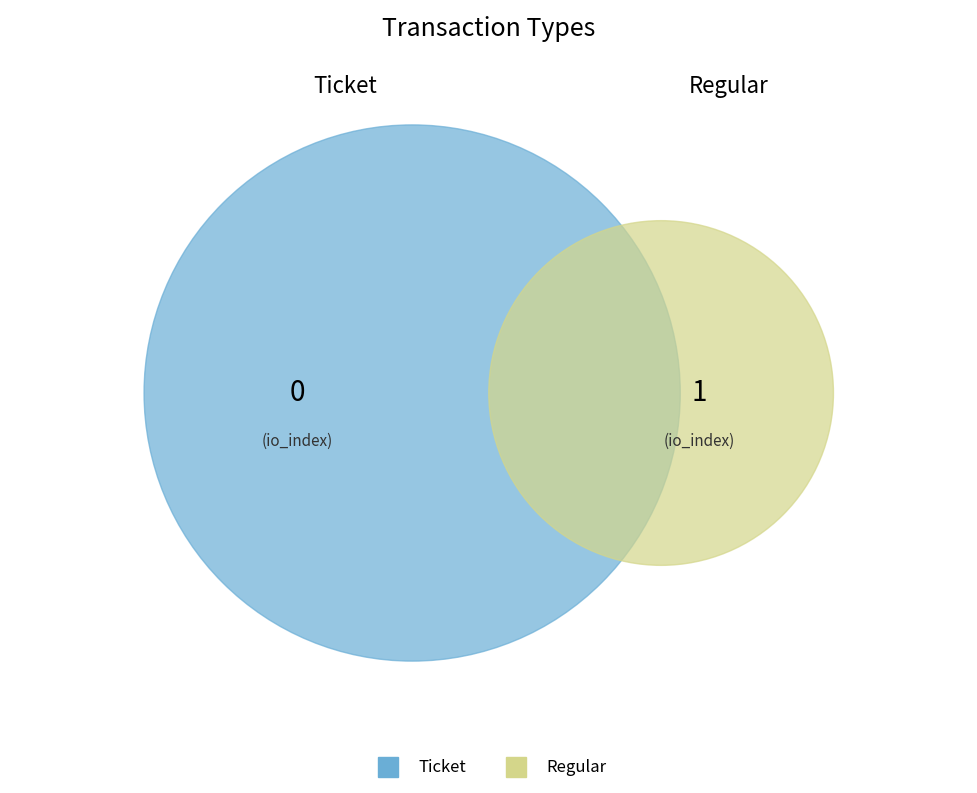

How many slices are in this pie chart?

2